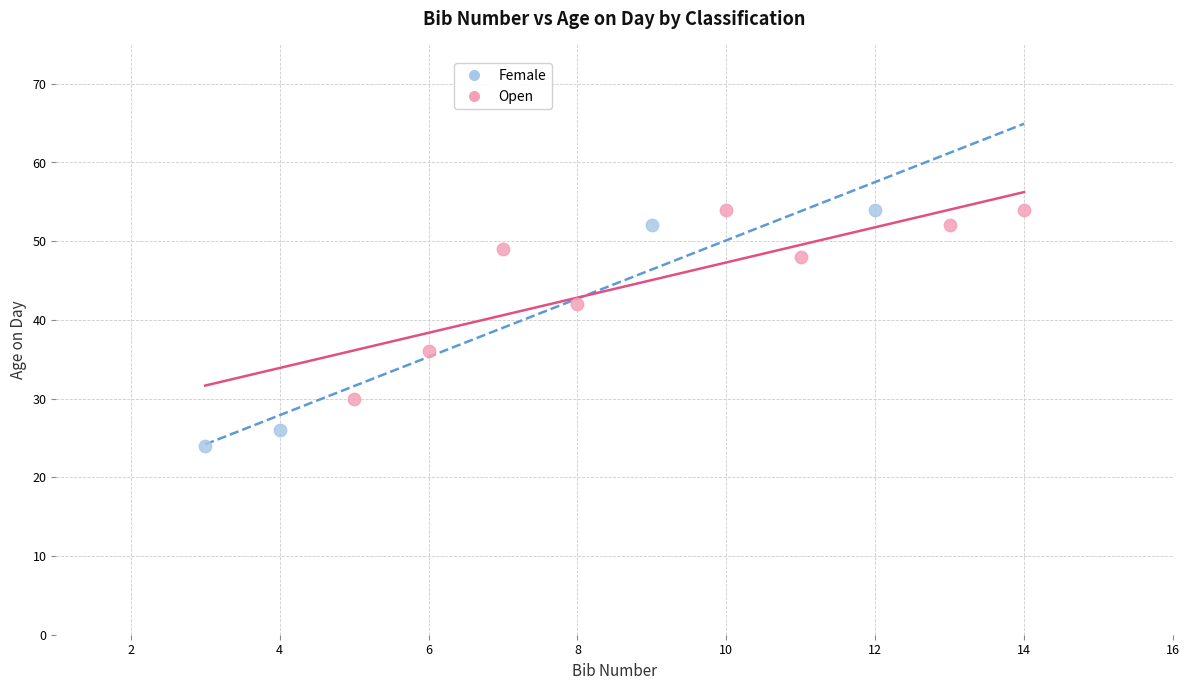

Which series has the widest spread of Y values?

Female